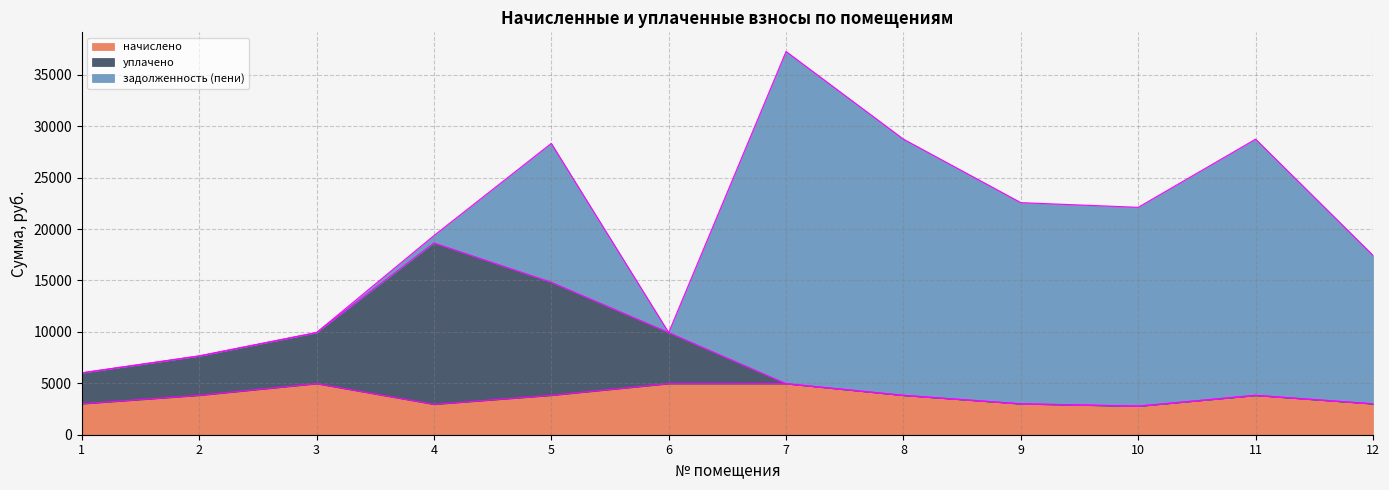

What is the lowest value of the начислено series?

2782.4